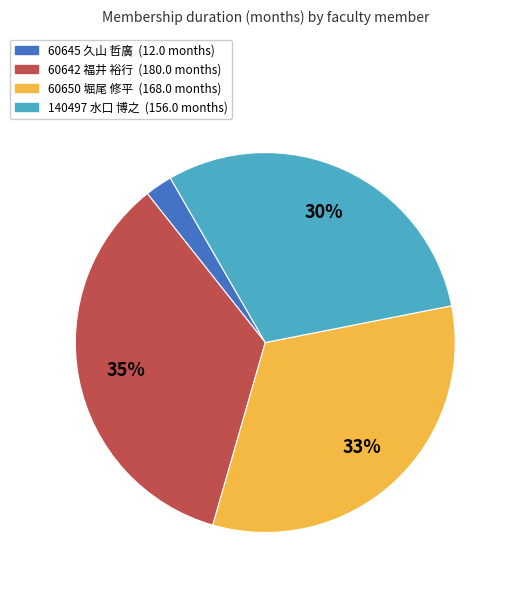

Does any single category account for the majority?

No